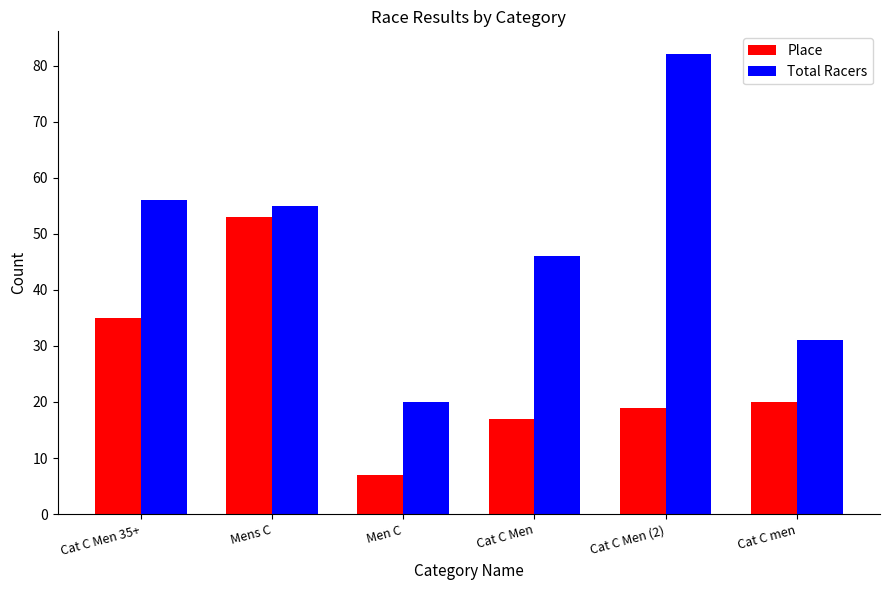

What is the maximum value shown in the chart?

82